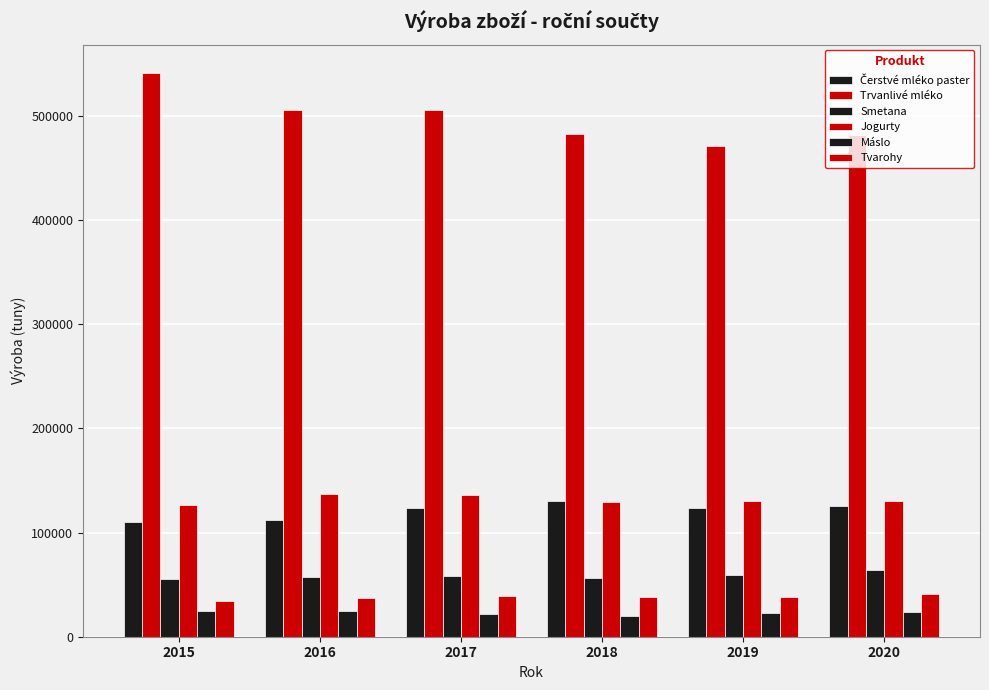

List the labels in order of Smetana value, smallest first.

2015, 2018, 2016, 2017, 2019, 2020